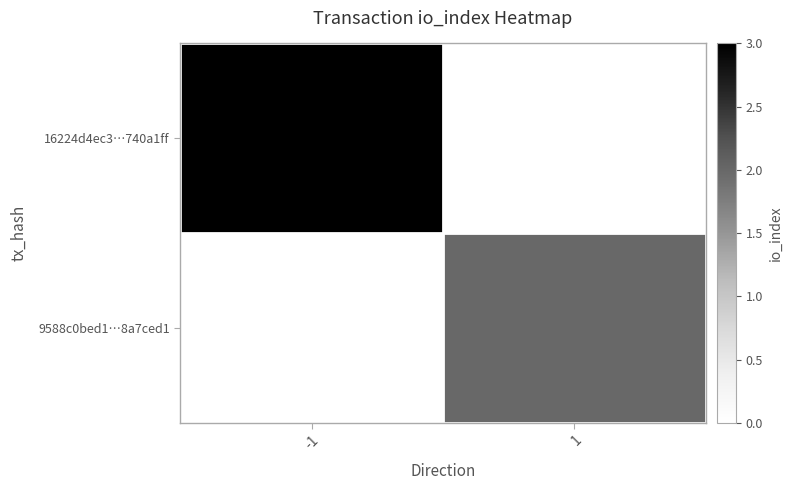

Is the value of 16224d4ec3…740a1ff at 1 greater than the value of 9588c0bed1…8a7ced1 at -1?

No